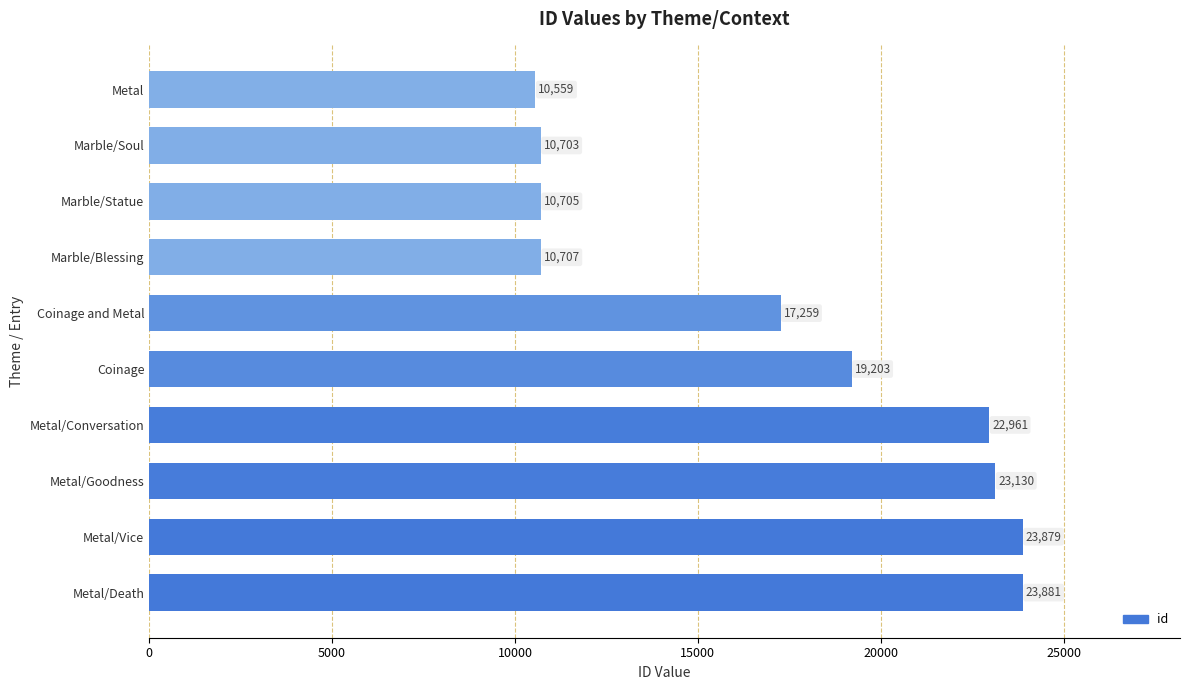

How many data points are less than 19203?

5